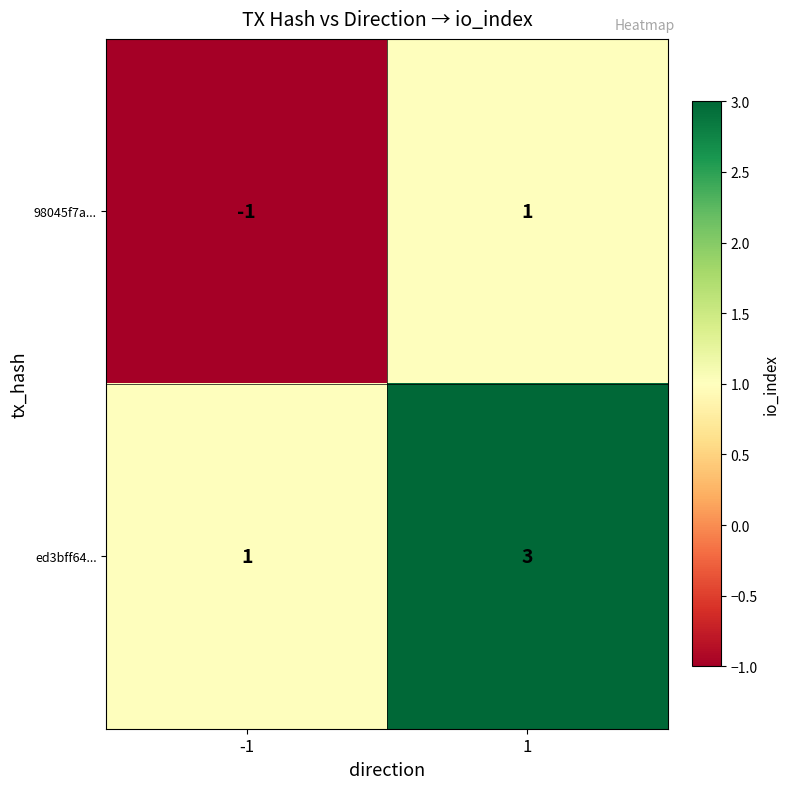

Which series has the largest total across all categories?

ed3bff64...